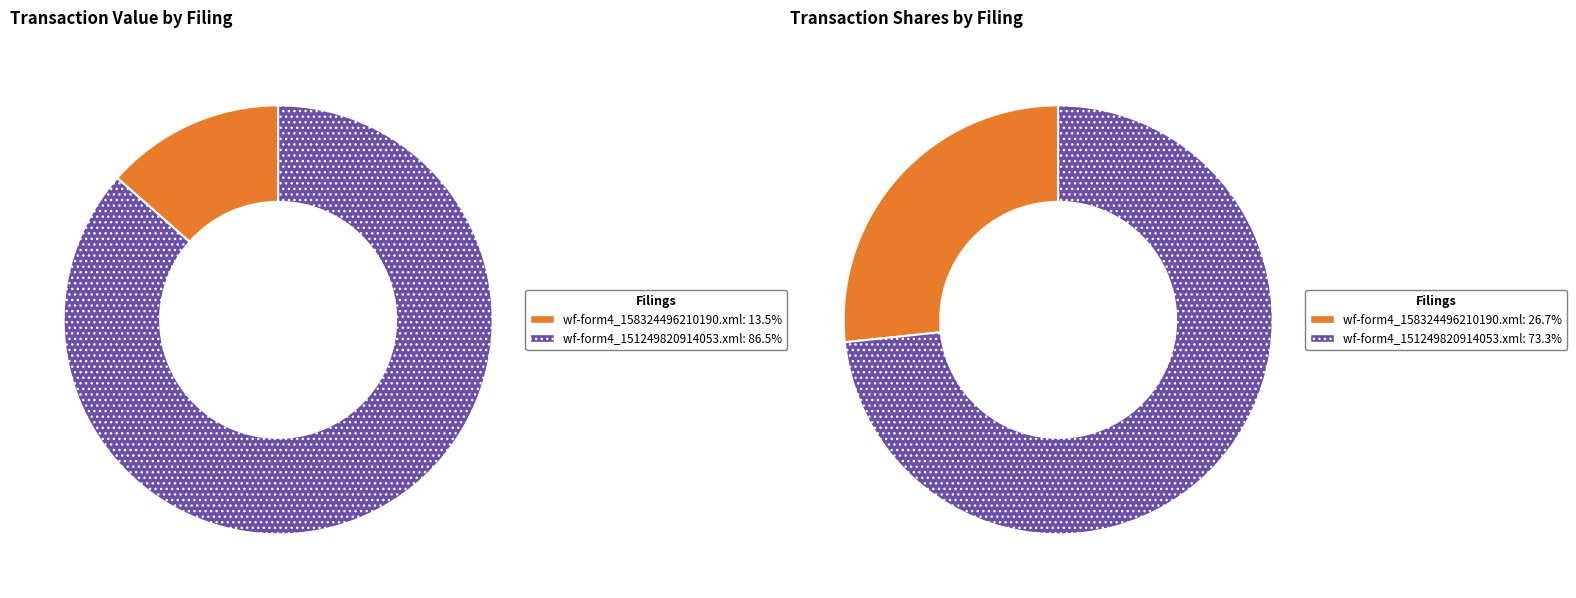

Does any single category account for the majority?

Yes